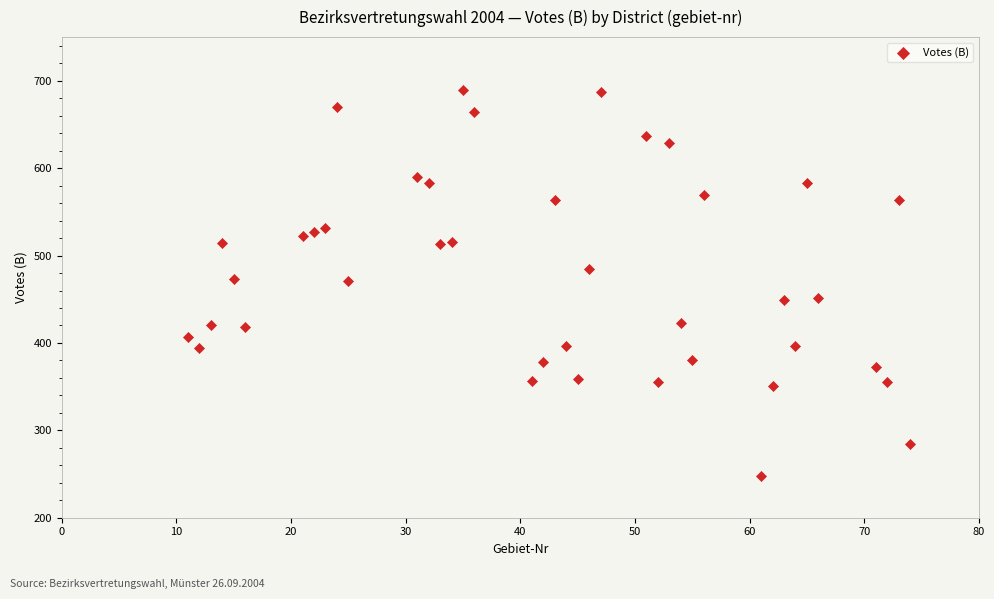

What is the range of X values (max minus min)?

63